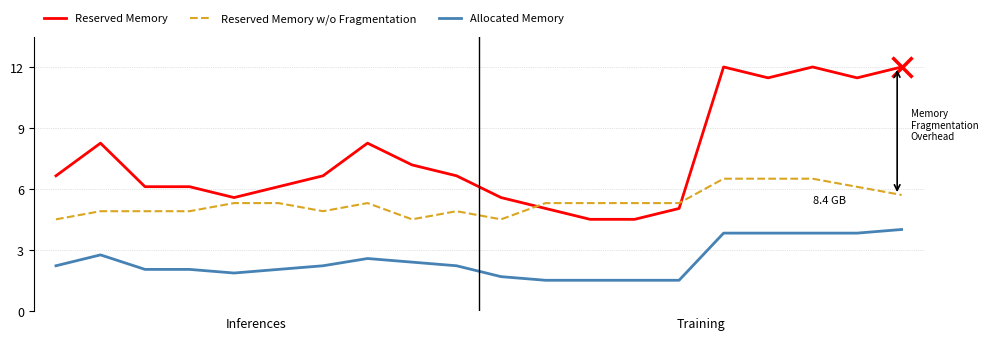

True or false: Allocated Memory and Reserved Memory w/o Fragmentation intersect in this chart.

False